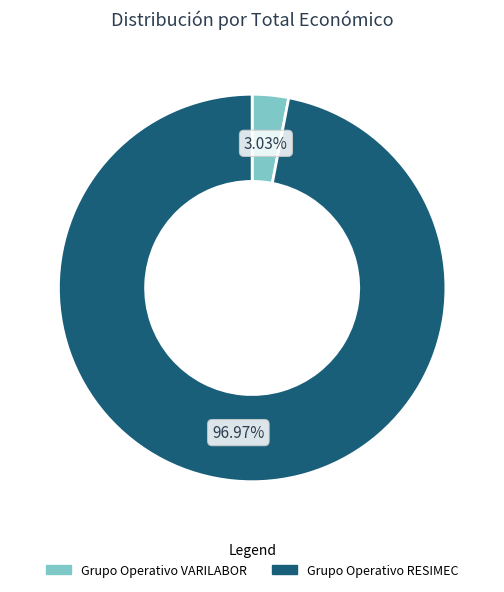

To the nearest percent, what is the average slice percentage?

50%